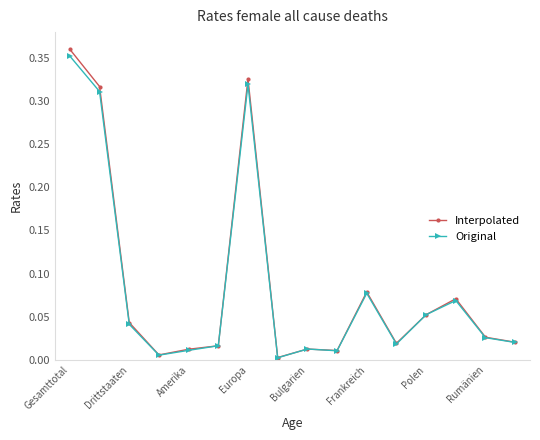

True or false: Original has more than 1 points higher than both neighbors.

True